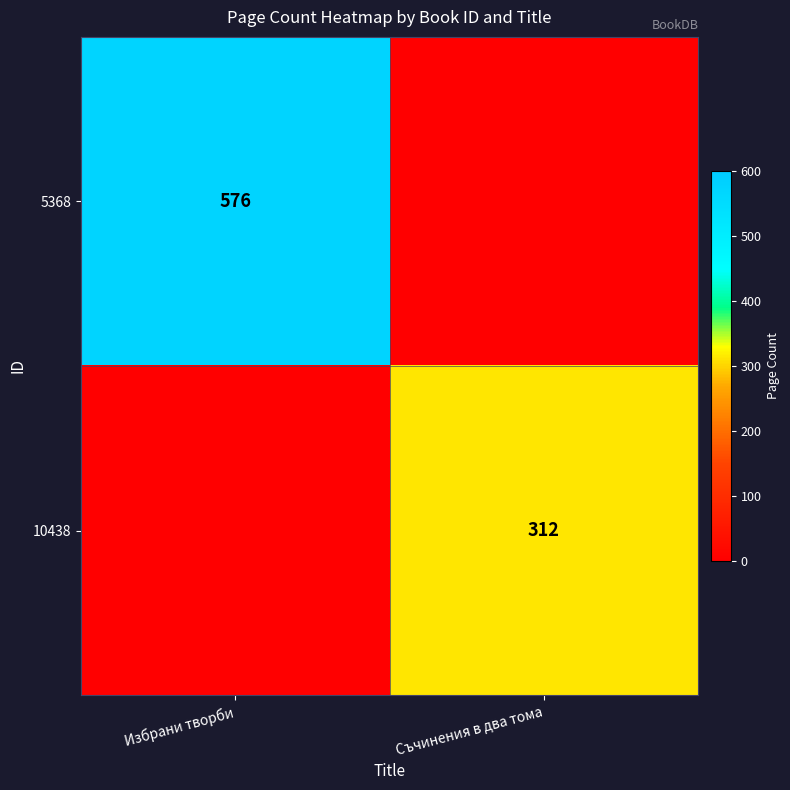

The value of 5368 at Избрани творби is 983. True or false?

False